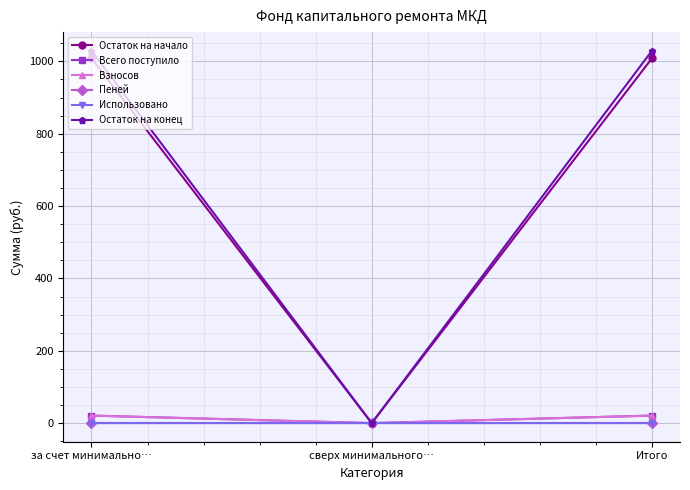

The value of Взносов at сверх минимального… is 0.0. True or false?

True